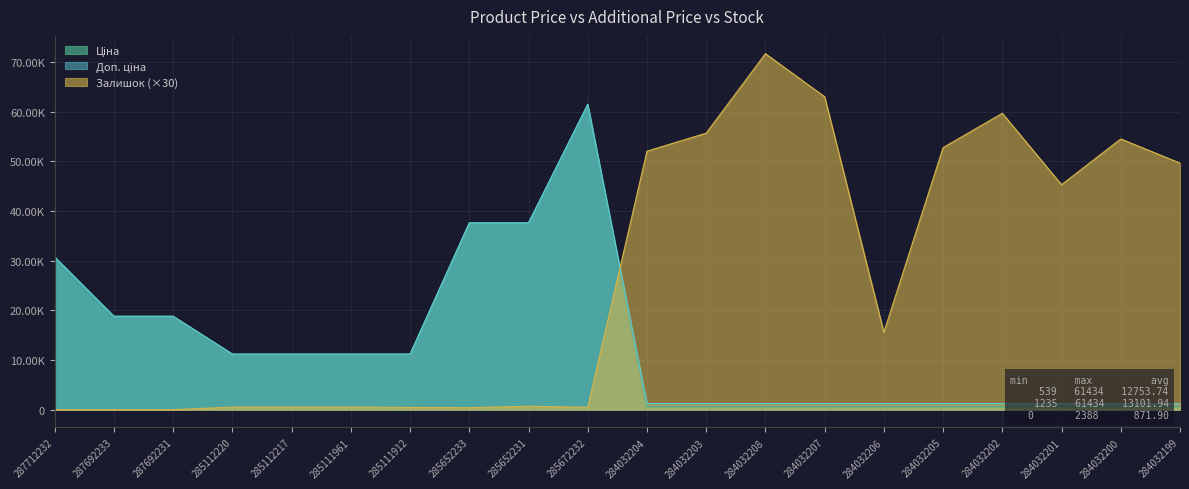

True or false: Залишок and Ціна cross at least once.

True